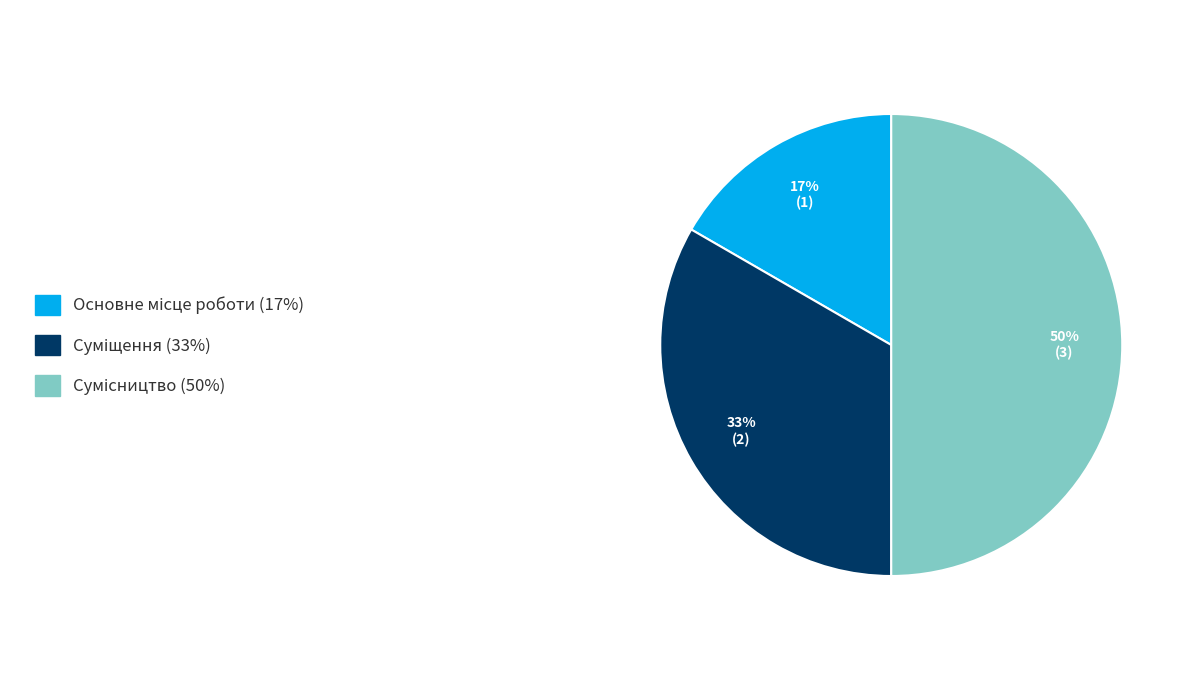

To the nearest percent, what is the average slice percentage?

33%